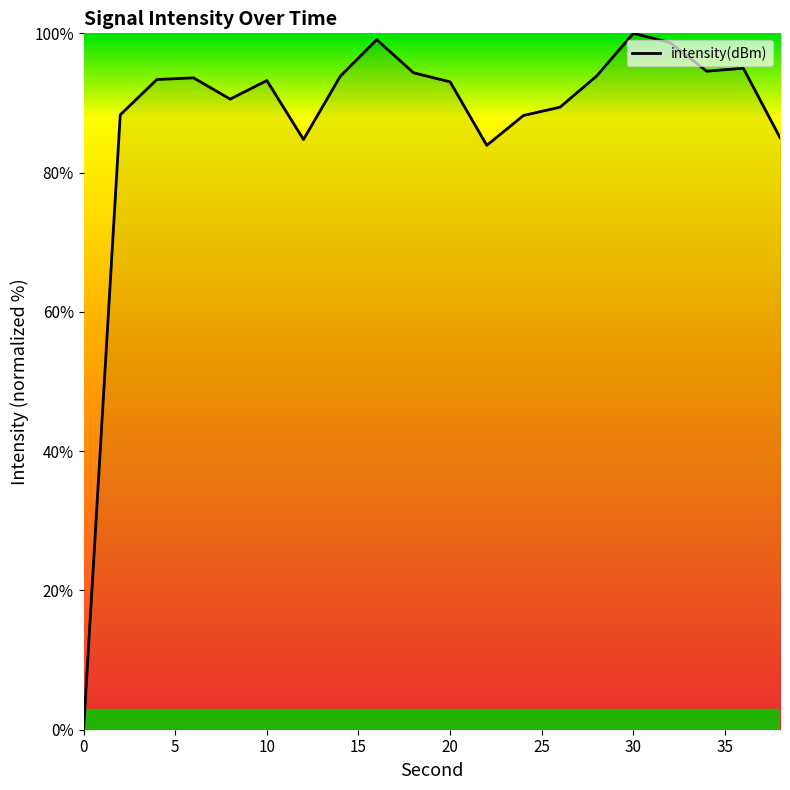

What is the sum of all values?

1752.7